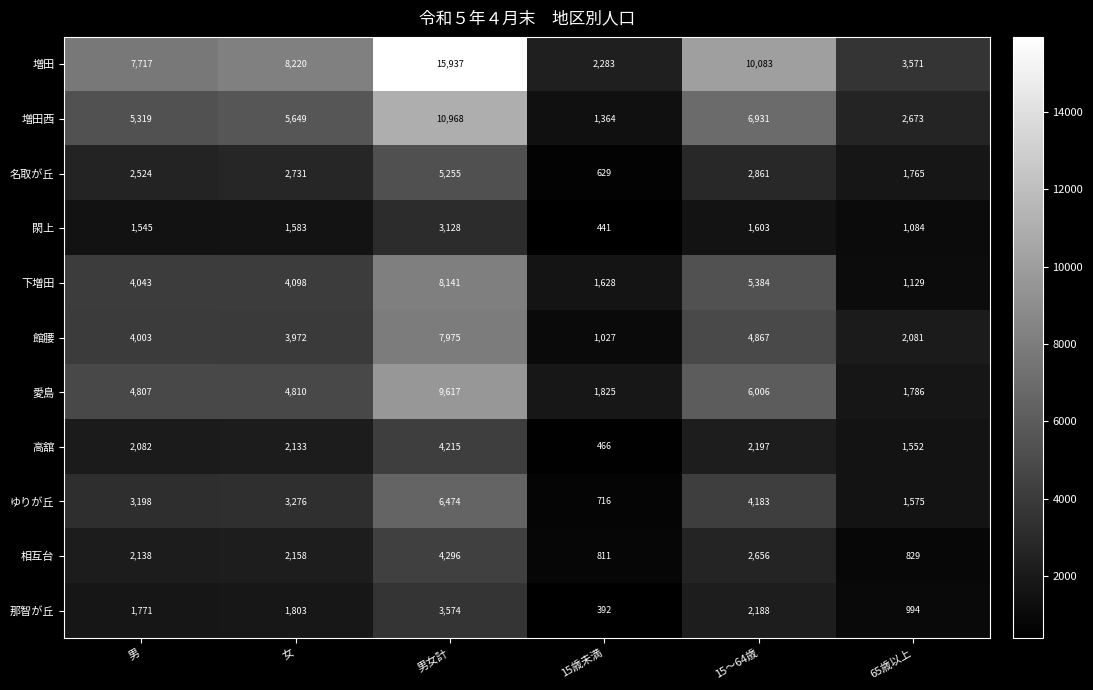

Which series has the largest range (max minus min)?

増田